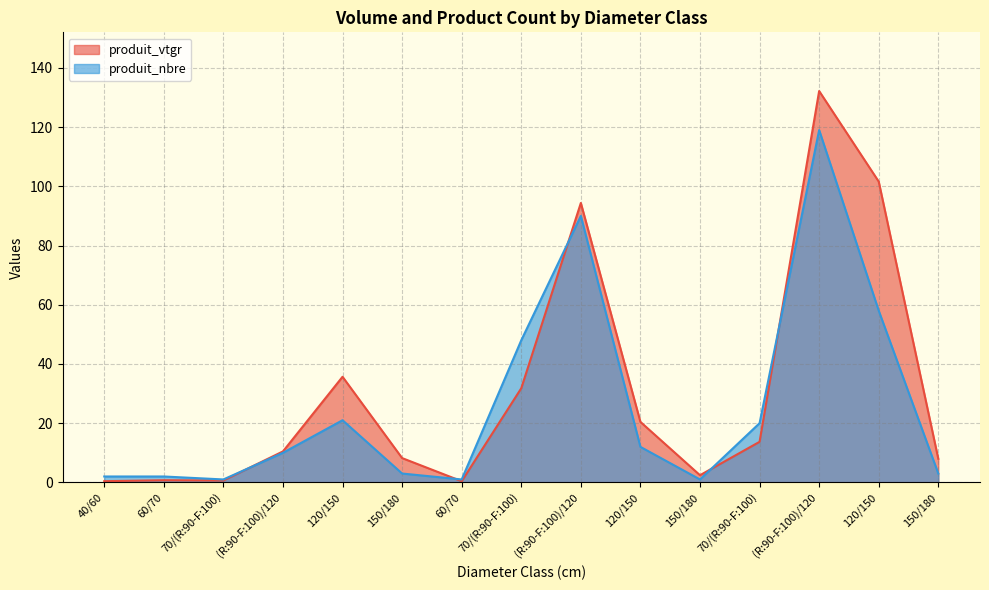

At how many categories does at least one series exceed 24?

5